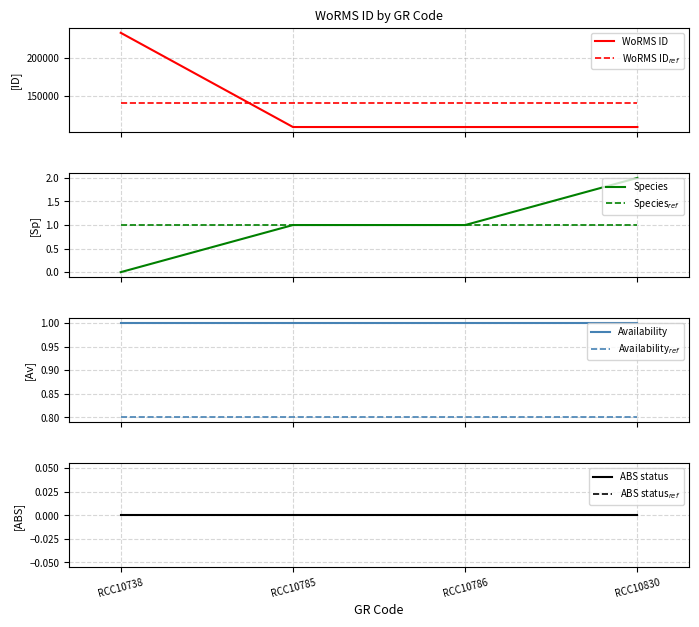

Rank the categories by value from lowest to highest.

RCC10830, RCC10785, RCC10786, RCC10738